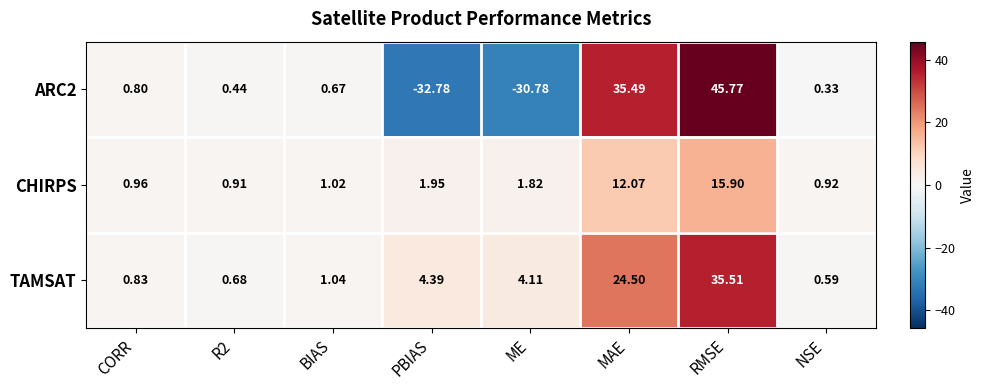

Which category has the highest value in the ARC2 series?

RMSE